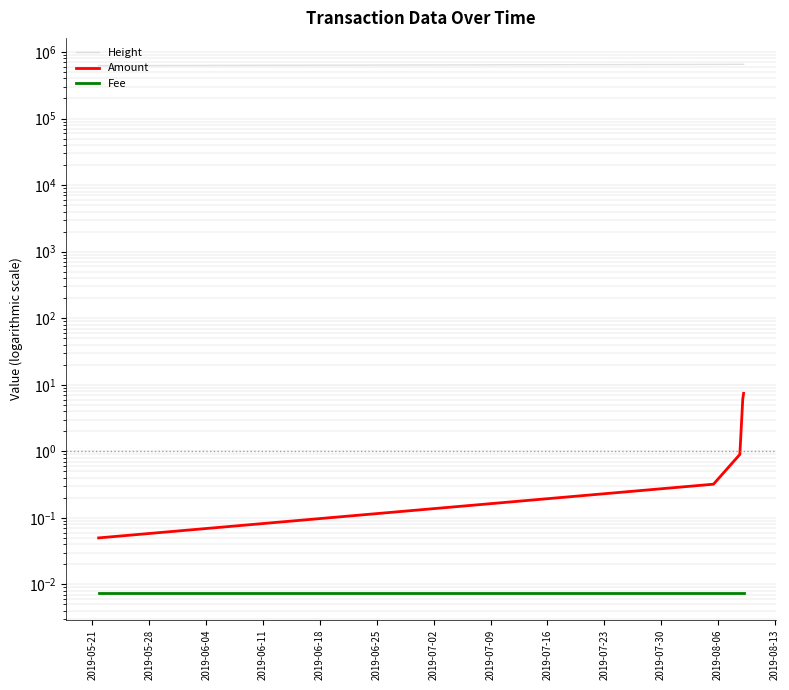

True or false: Height has more than 2 points higher than both neighbors.

False